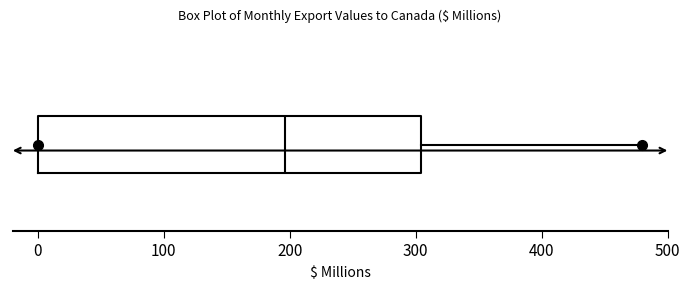

Where is the right edge of the box on the x-axis? The values are not printed on the chart, so give them approximately, as read against the axis.

300